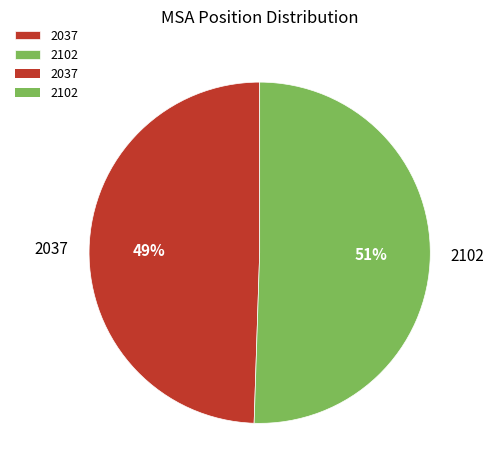

Rank the categories by value from lowest to highest.

2037, 2102